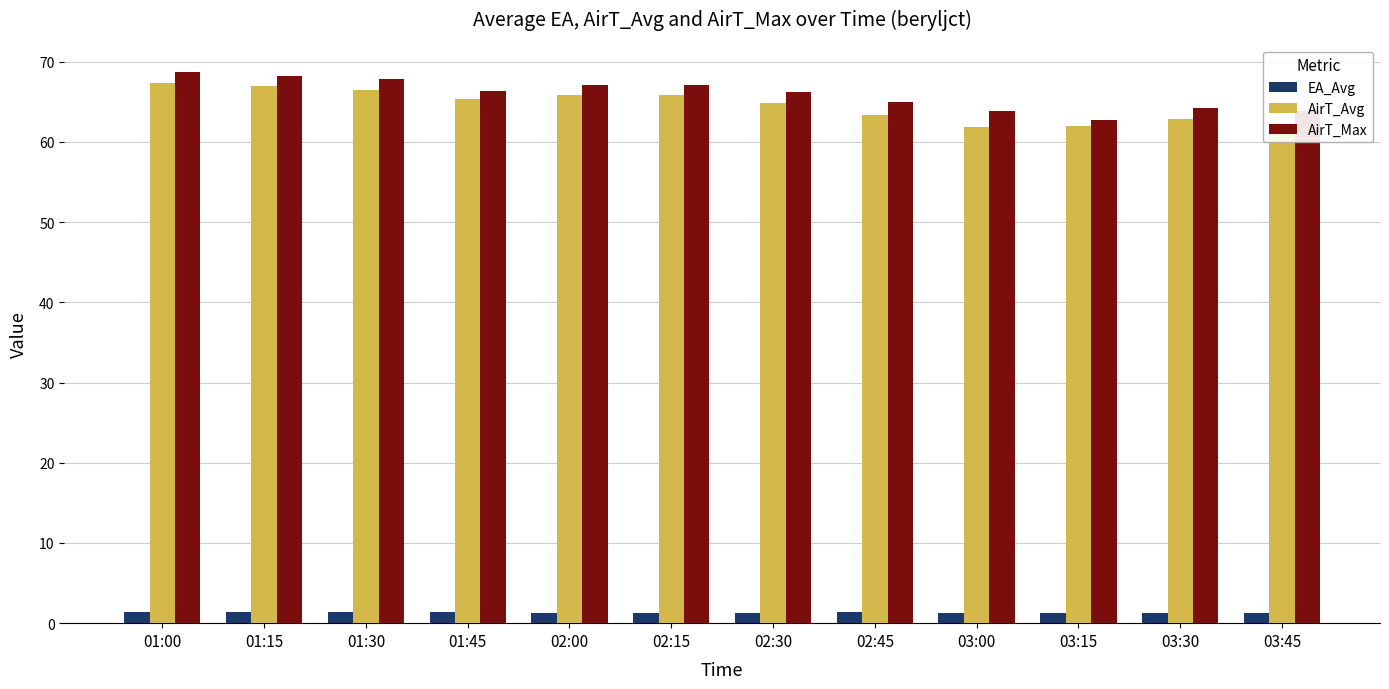

What are all the series names shown in the legend?

EA_Avg, AirT_Avg, AirT_Max